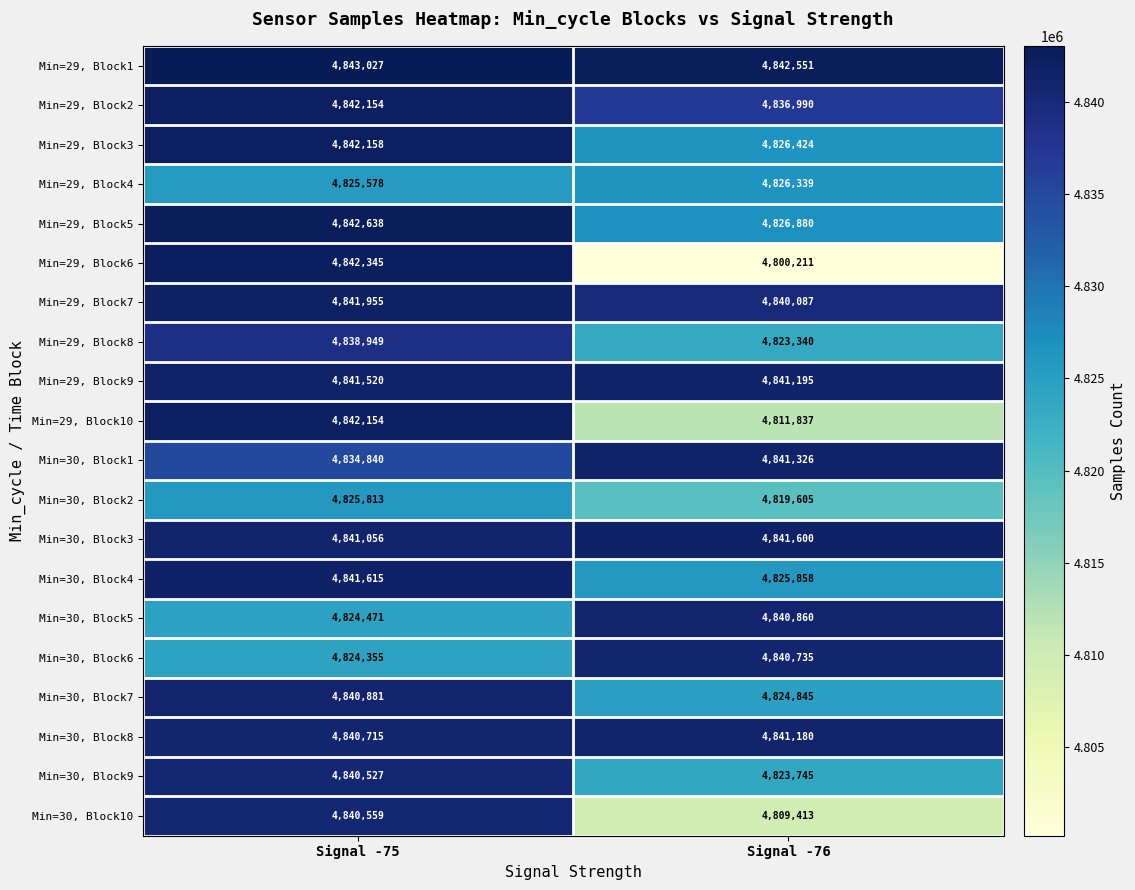

What is the maximum value for Min=29, Block3?

4842158